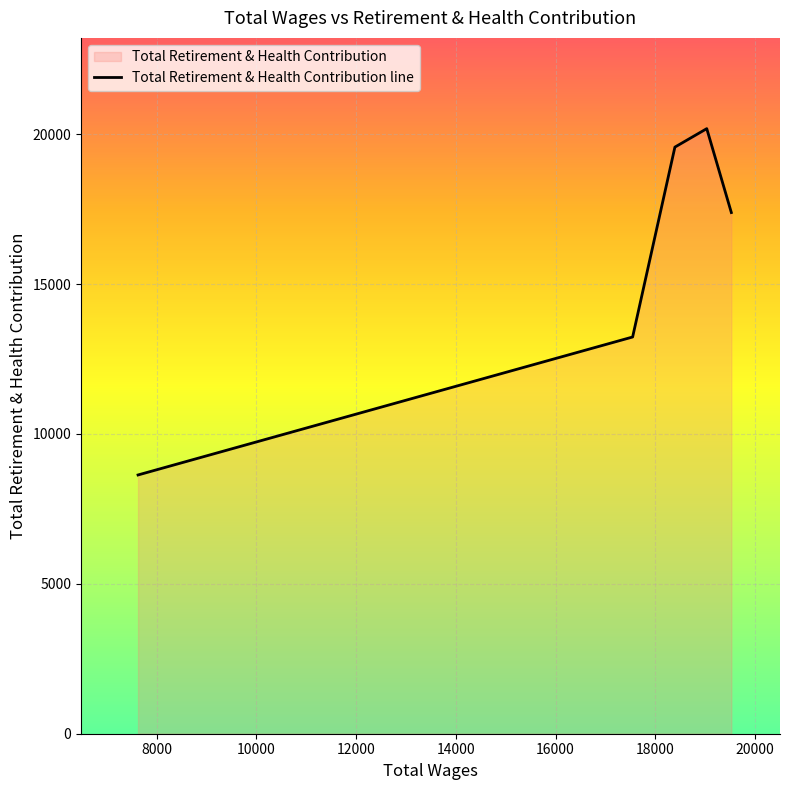

What is the sum of the values at 7624.0 and 19525.0?

26021